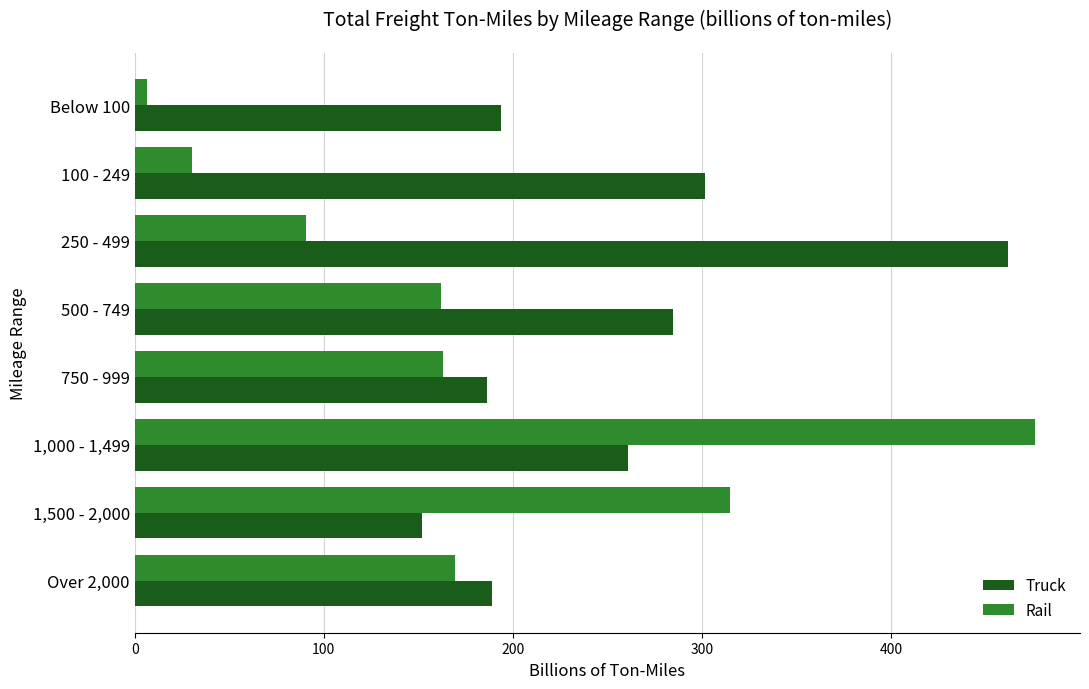

Which category has the lowest value across all series?

Below 100